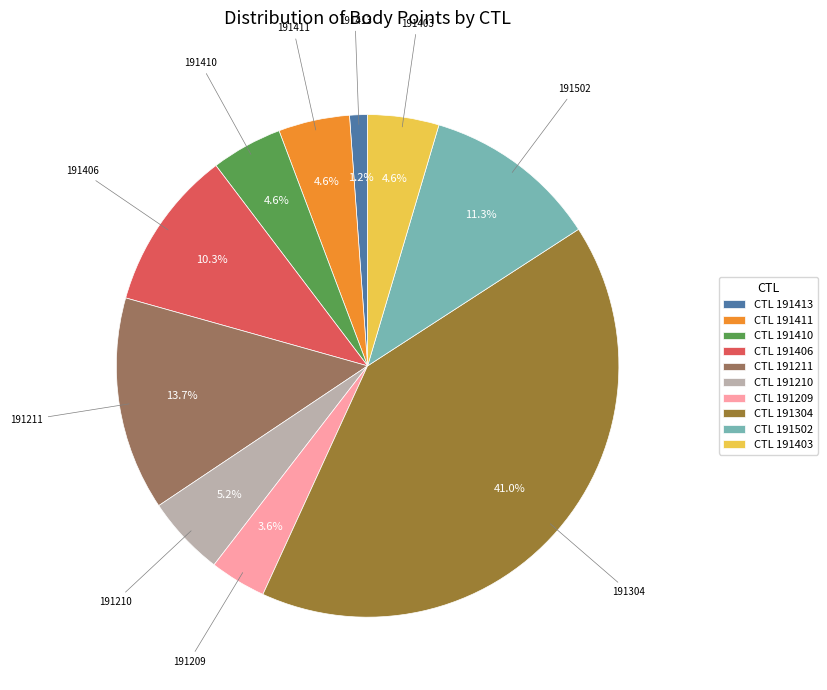

Does any single category account for the majority?

No